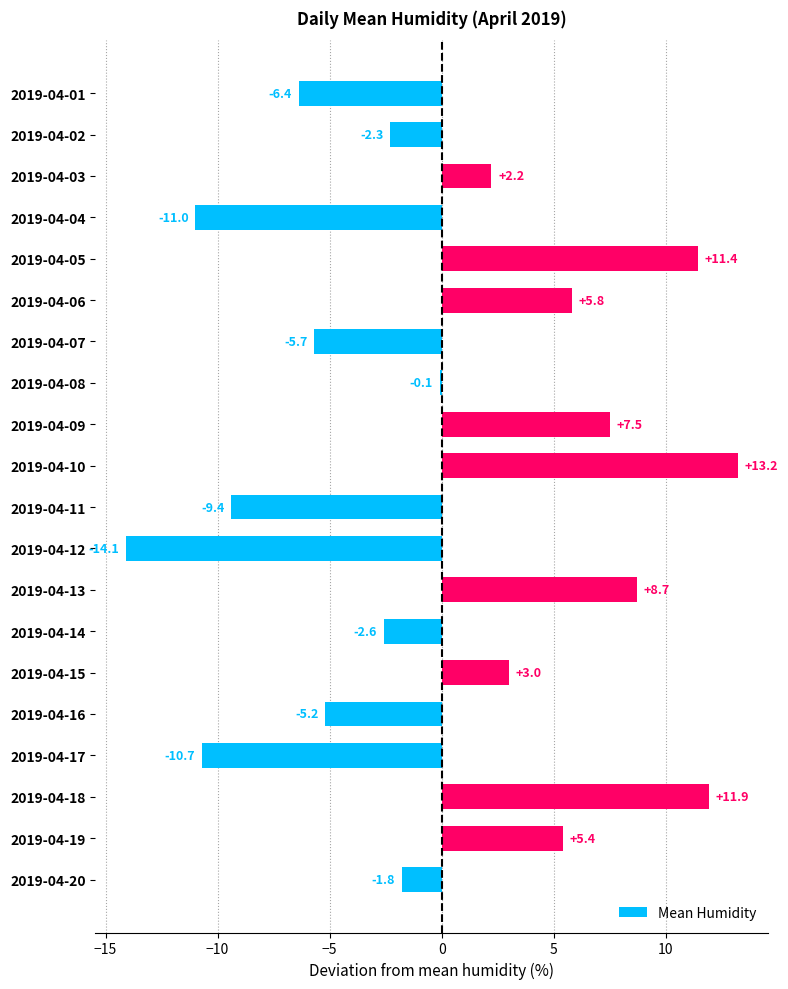

What is the change in value from 2019-04-06 to 2019-04-11?

-15.2